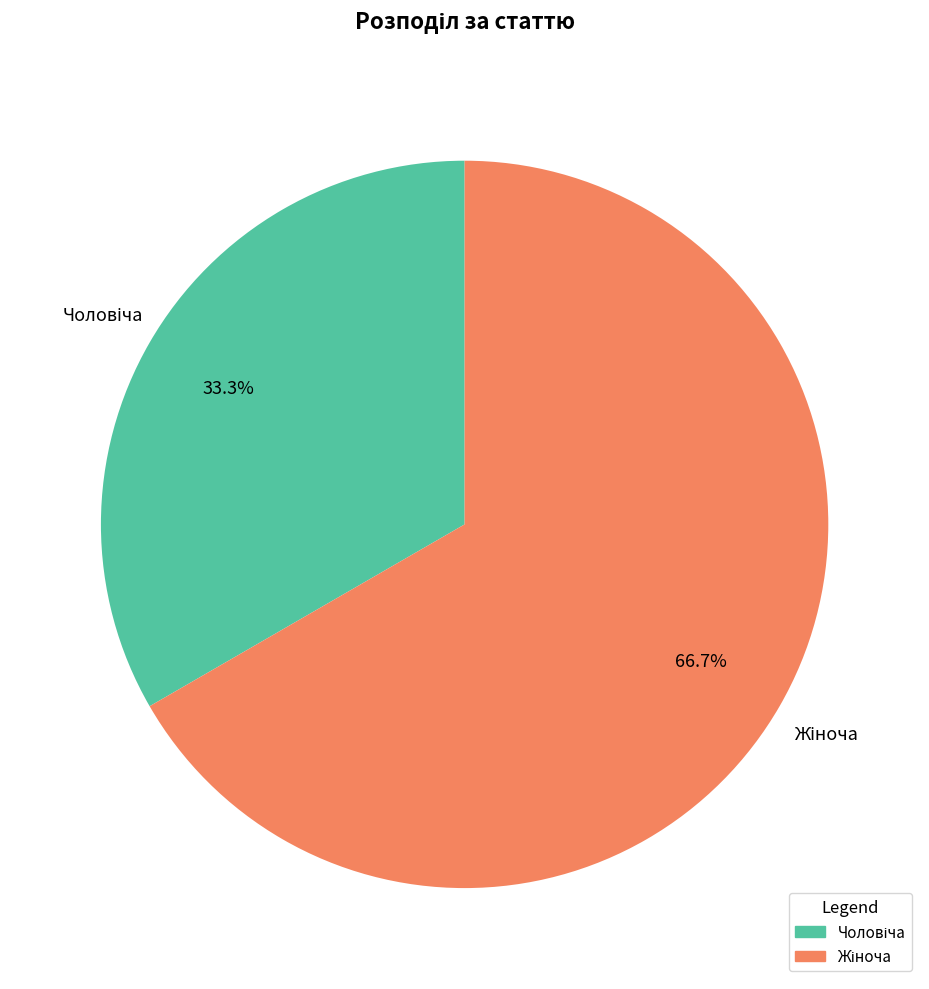

Is there a majority slice in this chart?

Yes